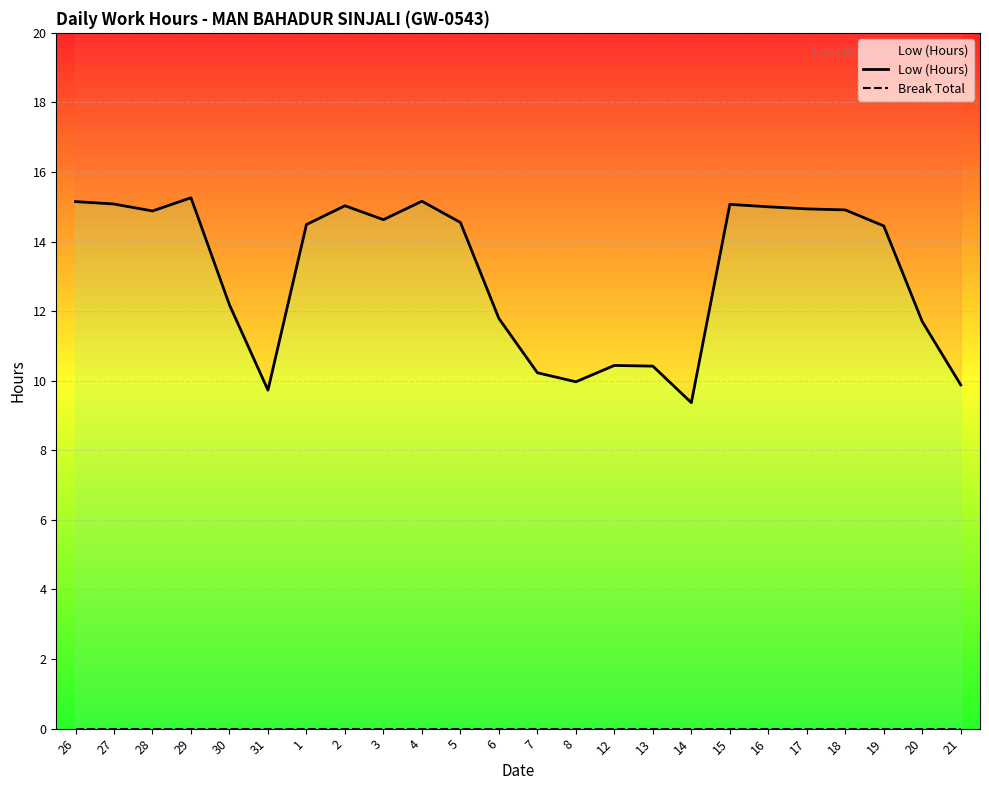

What is the sum of all Low (Hours) values?

314.3